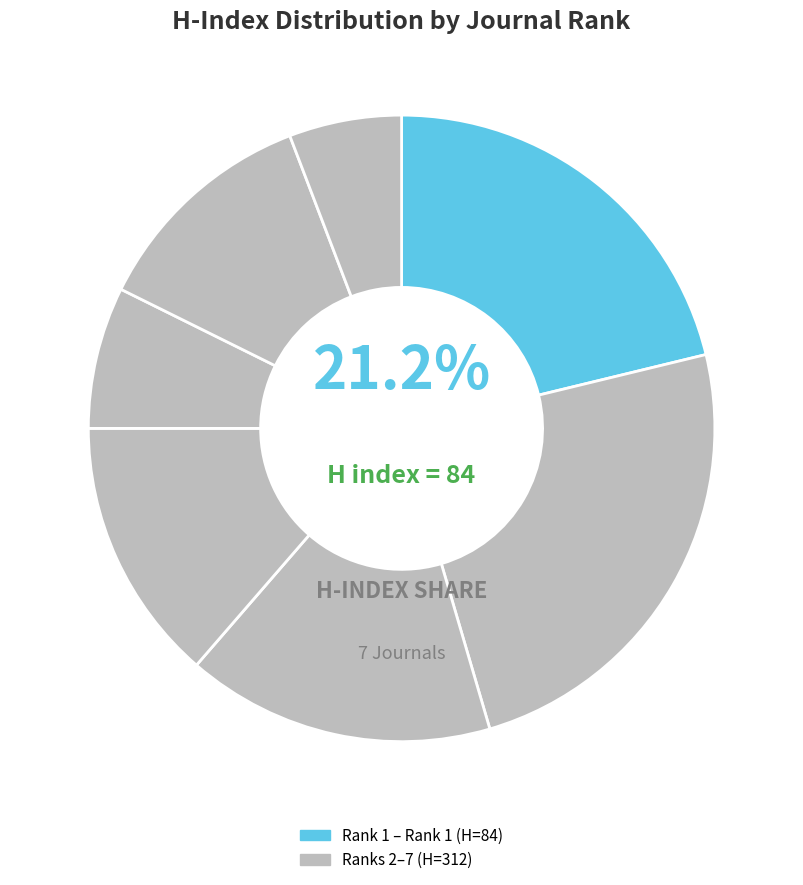

Does any single category account for the majority?

No